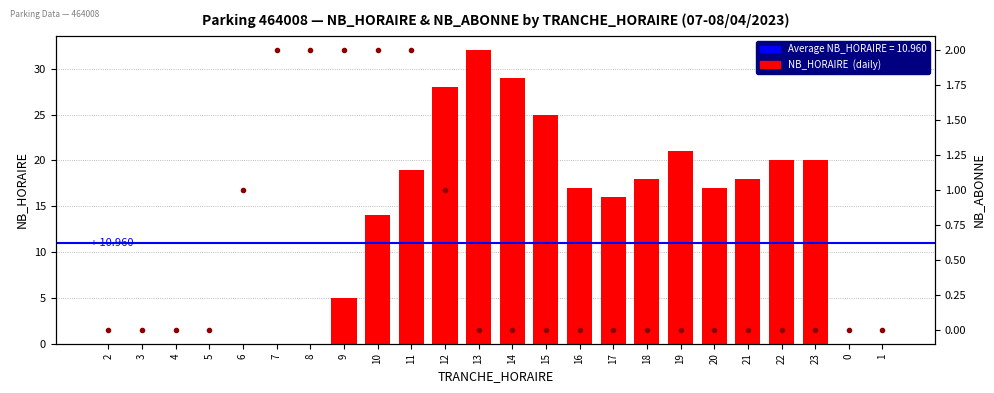

Between 6 and 8, which is larger?

6